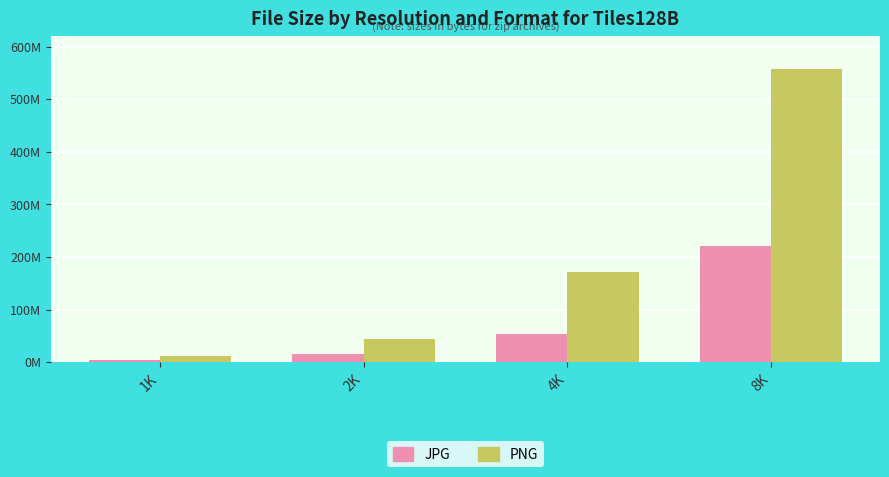

Rank the series by their maximum value, from highest to lowest.

PNG, JPG